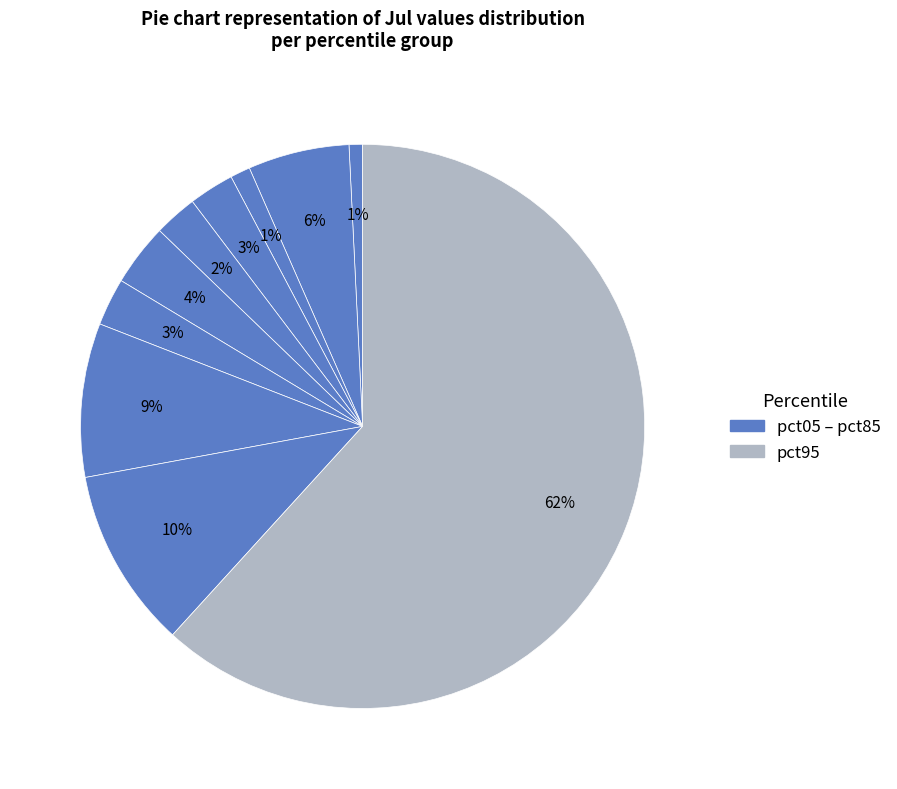

To the nearest percent, what is the difference between the largest and smallest slice percentages?

61%